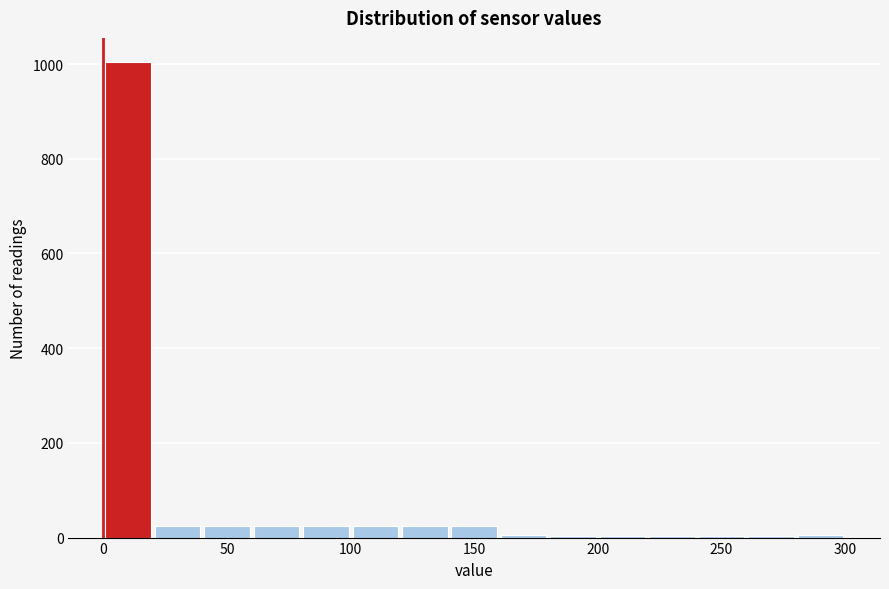

How tall is the bar that spans 40 to 60 on the x-axis? The values are not printed on the chart, so give them approximately, as read against the axis.

20